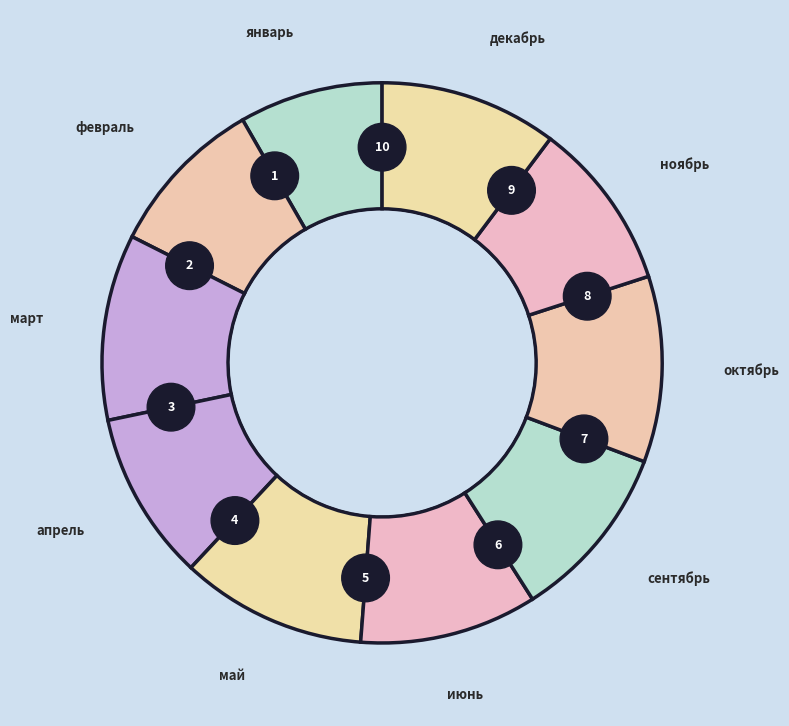

Which category has the biggest portion of the pie?

март